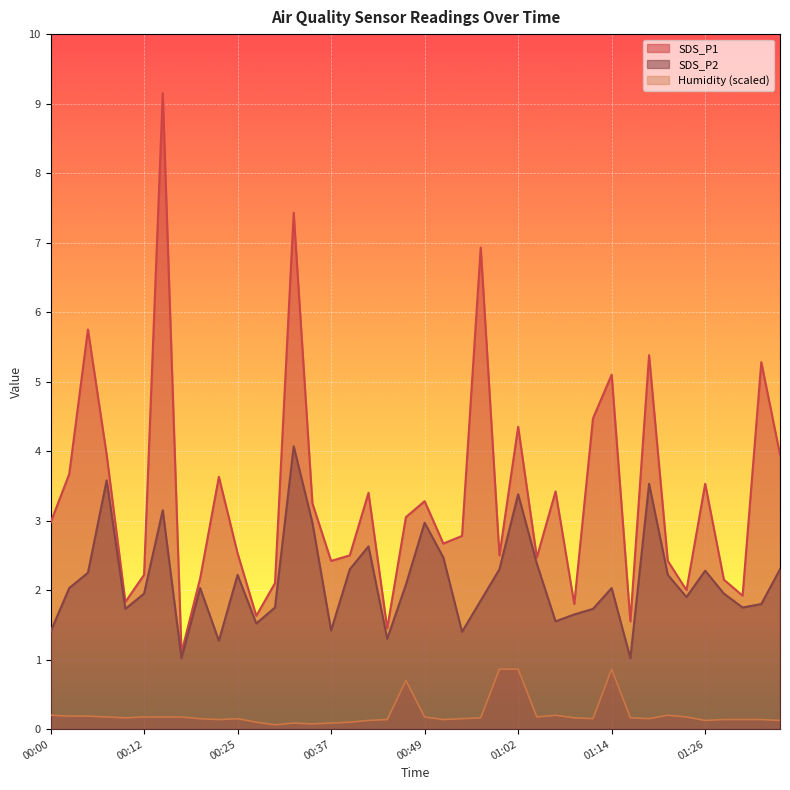

Reading left to right, list all the values displayed in this chart.

SDS_P1: 00:00=3.0	00:02=3.7	00:05=5.8	00:07=4.0	00:10=1.8	00:12=2.2	00:15=9.2	00:17=1.1	00:20=2.2	00:22=3.6	00:25=2.5	00:27=1.6	00:29=2.1	00:32=7.4	00:34=3.2	00:37=2.4	00:39=2.5	00:42=3.4	00:44=1.4	00:47=3.0	00:49=3.3	00:52=2.7	00:54=2.8	00:57=6.9	00:59=2.5	01:02=4.3	01:04=2.5	01:06=3.4	01:09=1.8	01:12=4.5	01:14=5.1	01:16=1.6	01:19=5.4	01:21=2.4	01:24=2.0	01:26=3.5	01:29=2.1	01:31=1.9	01:34=5.3	01:36=4.0
SDS_P2: 00:00=1.4	00:02=2.0	00:05=2.2	00:07=3.6	00:10=1.7	00:12=1.9	00:15=3.1	00:17=1.0	00:20=2.0	00:22=1.3	00:25=2.2	00:27=1.5	00:29=1.8	00:32=4.1	00:34=3.0	00:37=1.4	00:39=2.3	00:42=2.6	00:44=1.3	00:47=2.1	00:49=3.0	00:52=2.5	00:54=1.4	00:57=1.9	00:59=2.3	01:02=3.4	01:04=2.4	01:06=1.6	01:09=1.6	01:12=1.7	01:14=2.0	01:16=1.0	01:19=3.5	01:21=2.2	01:24=1.9	01:26=2.3	01:29=1.9	01:31=1.8	01:34=1.8	01:36=2.3
Humidity: 00:00=0.2	00:02=0.2	00:05=0.2	00:07=0.2	00:10=0.2	00:12=0.2	00:15=0.2	00:17=0.2	00:20=0.2	00:22=0.1	00:25=0.2	00:27=0.1	00:29=0.1	00:32=0.1	00:34=0.1	00:37=0.1	00:39=0.1	00:42=0.1	00:44=0.1	00:47=0.7	00:49=0.2	00:52=0.1	00:54=0.2	00:57=0.2	00:59=0.9	01:02=0.9	01:04=0.2	01:06=0.2	01:09=0.2	01:12=0.2	01:14=0.9	01:16=0.2	01:19=0.2	01:21=0.2	01:24=0.2	01:26=0.1	01:29=0.1	01:31=0.1	01:34=0.1	01:36=0.1